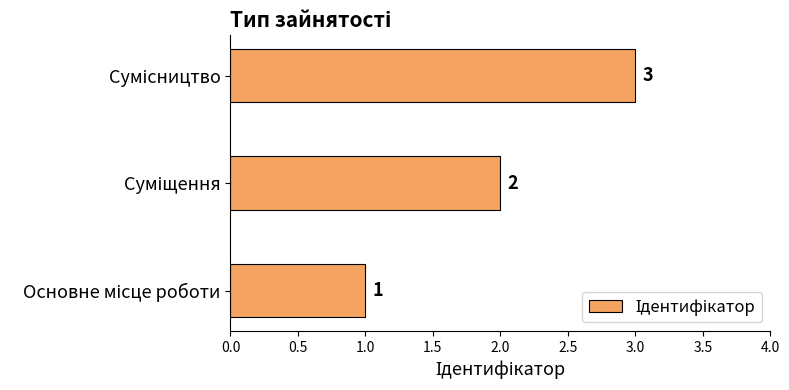

Count the number of categories in the chart.

3